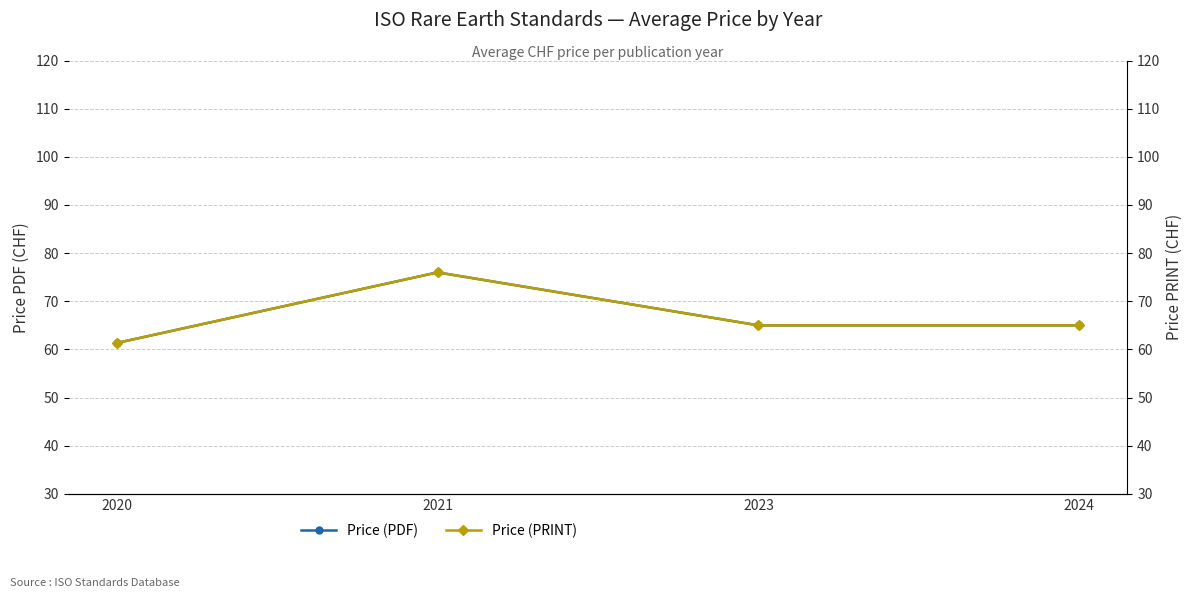

Rank the series at 2023 from highest to lowest value.

Price (PDF), Price (PRINT)